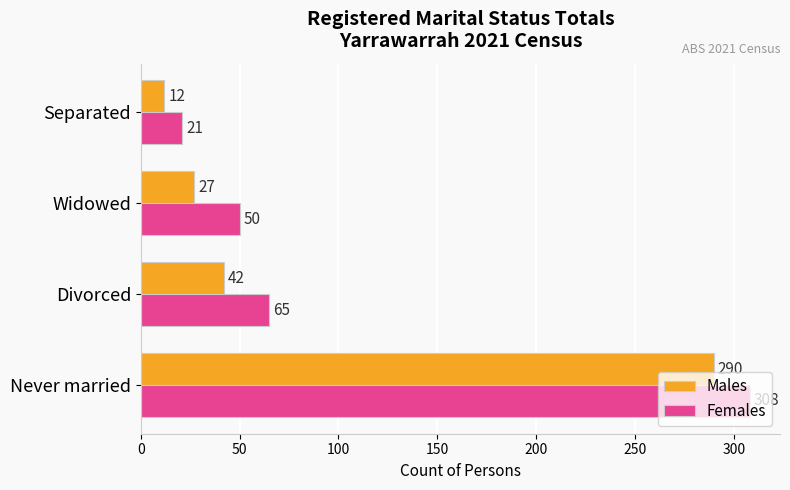

What is the maximum value for Males?

290